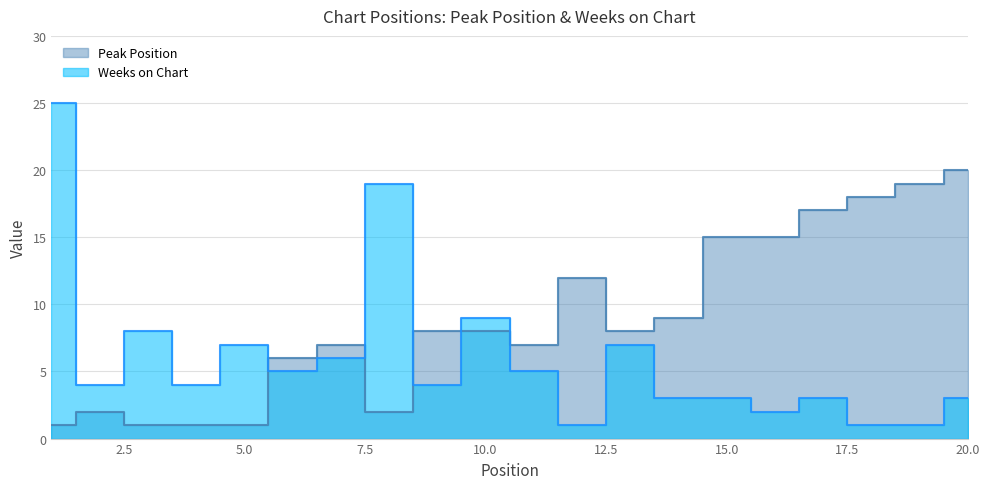

How many intersections are there between Weeks on Chart and Peak Position?

5